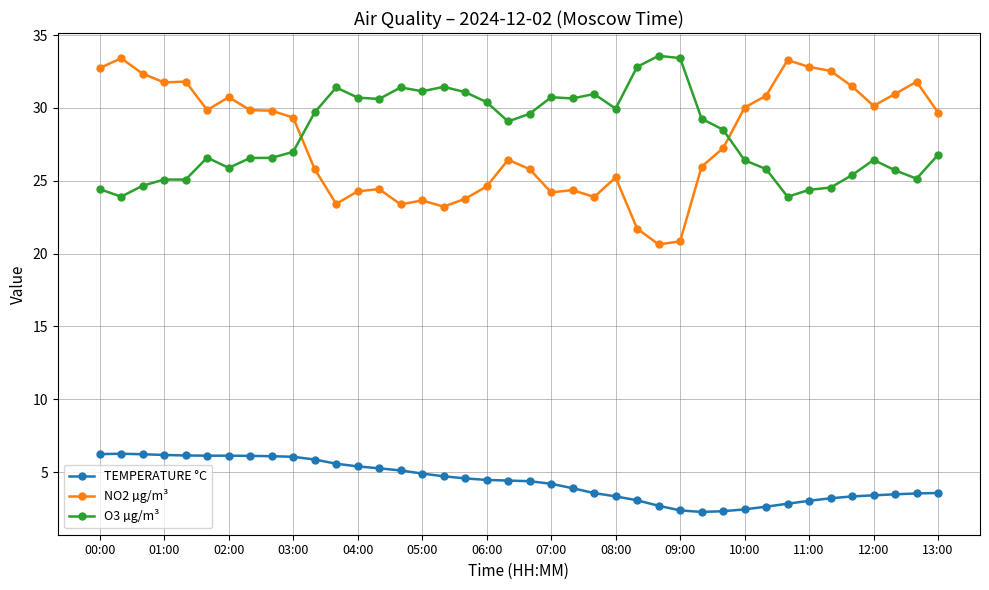

In NO2 µg/m³, how many points are lower than both neighbors (excluding endpoints)?

9